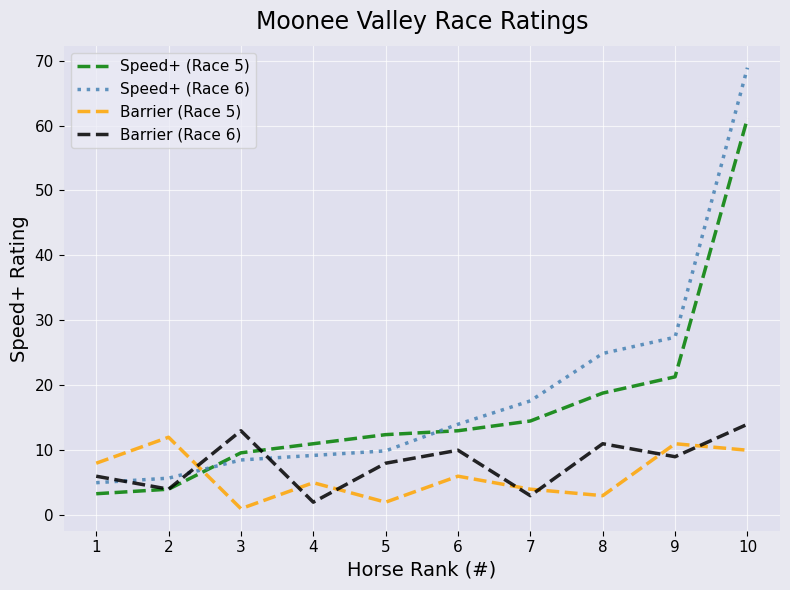

How many series are shown in this chart?

4